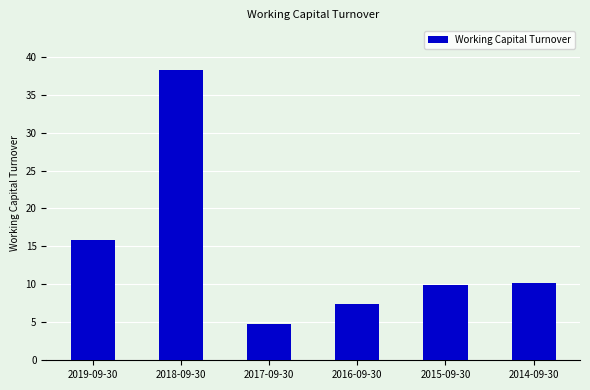

What is the change in value from 2018-09-30 to 2017-09-30?

-33.5